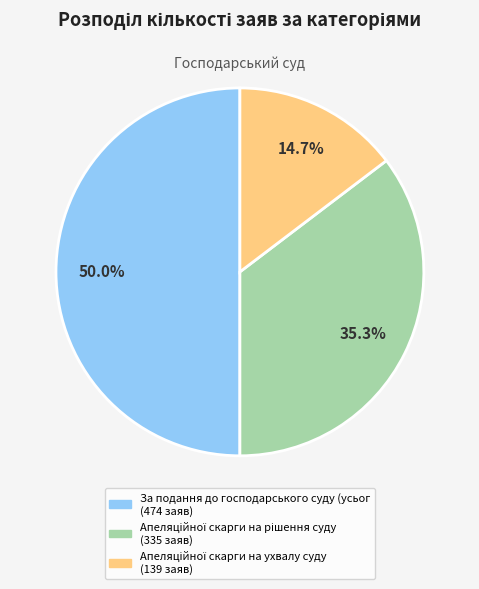

How many slices are in this pie chart?

3